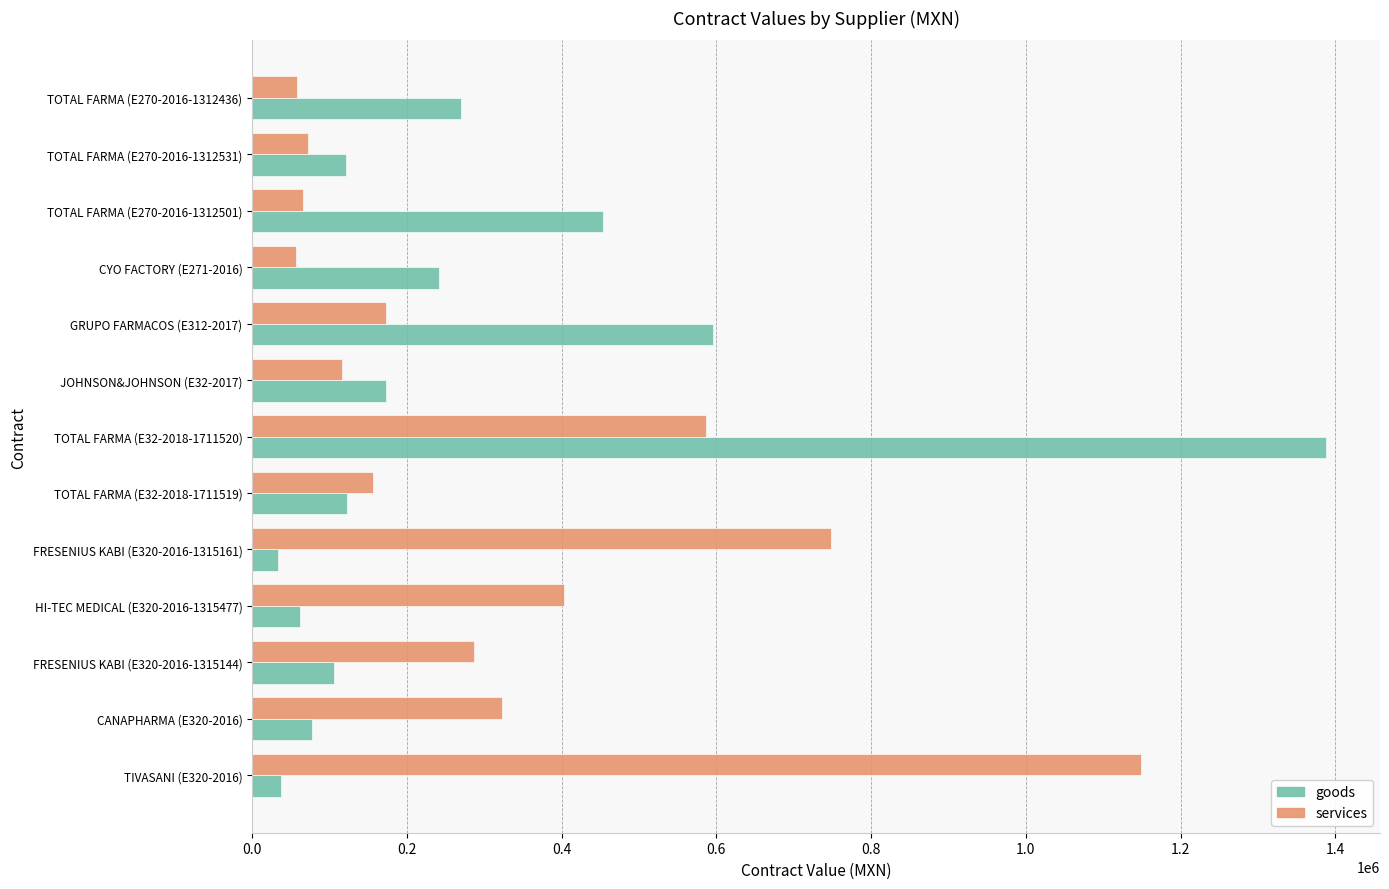

What is the maximum value for services?

1148879.3